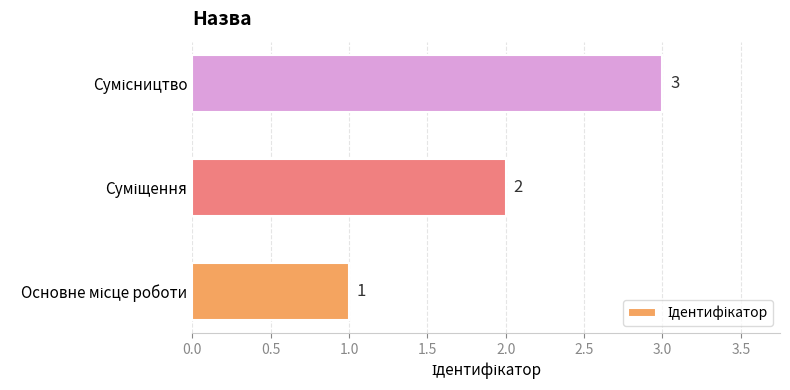

What is the greatest value displayed?

3